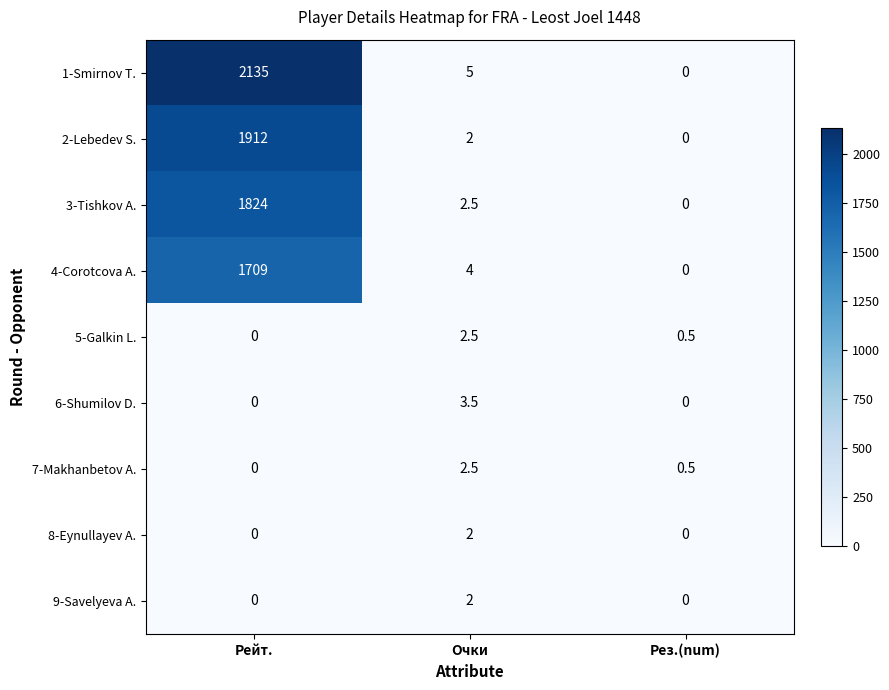

At which category is the sum across all series the highest?

Рейт.